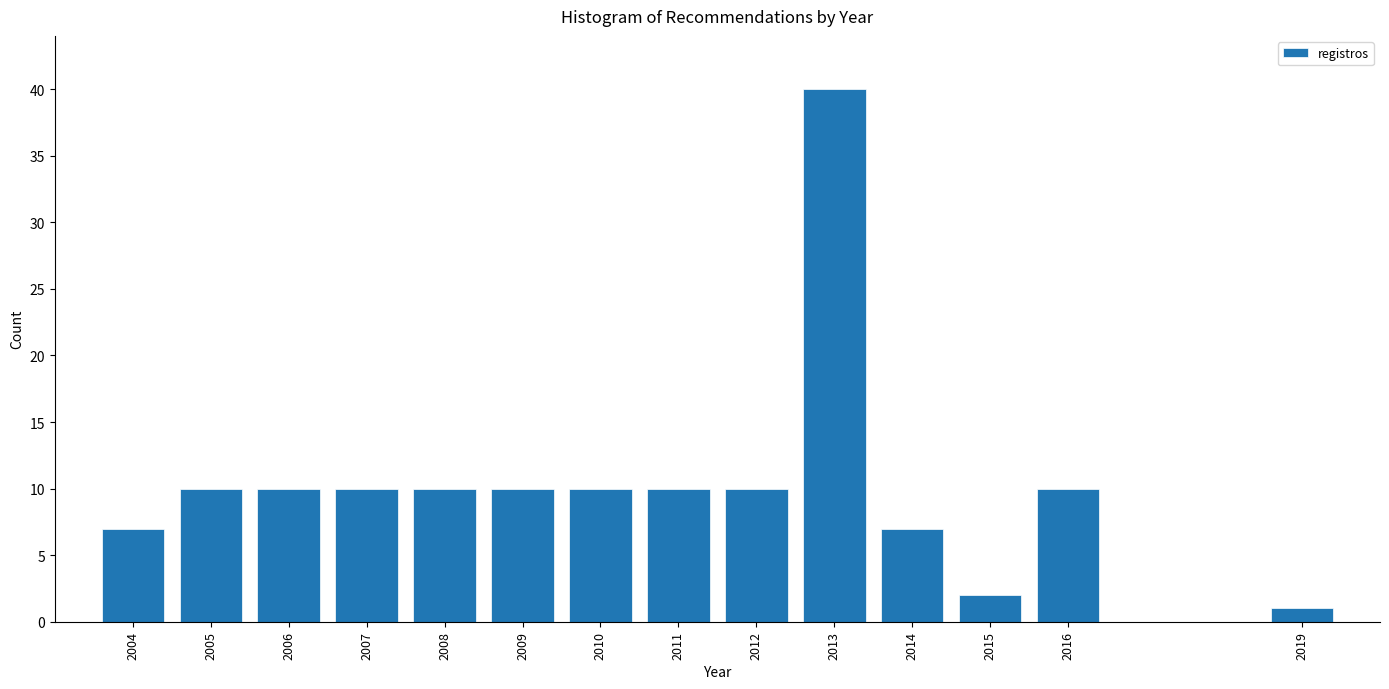

Reading right to left, what are all the values shown in this chart?

1	10	2	7	40	10	10	10	10	10	10	10	10	7